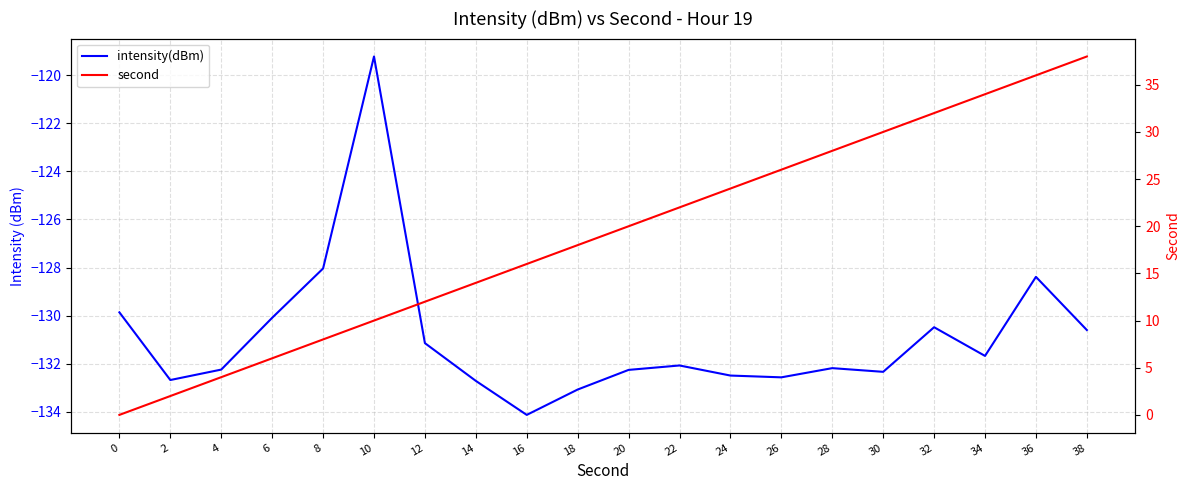

What is the value of the intensity(dBm) point at the 11th from the left?

-132.3